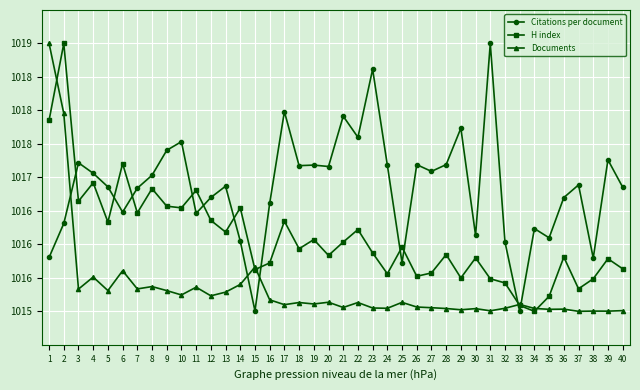

Is it true that Citations per document equals 281.2 at 10?

False